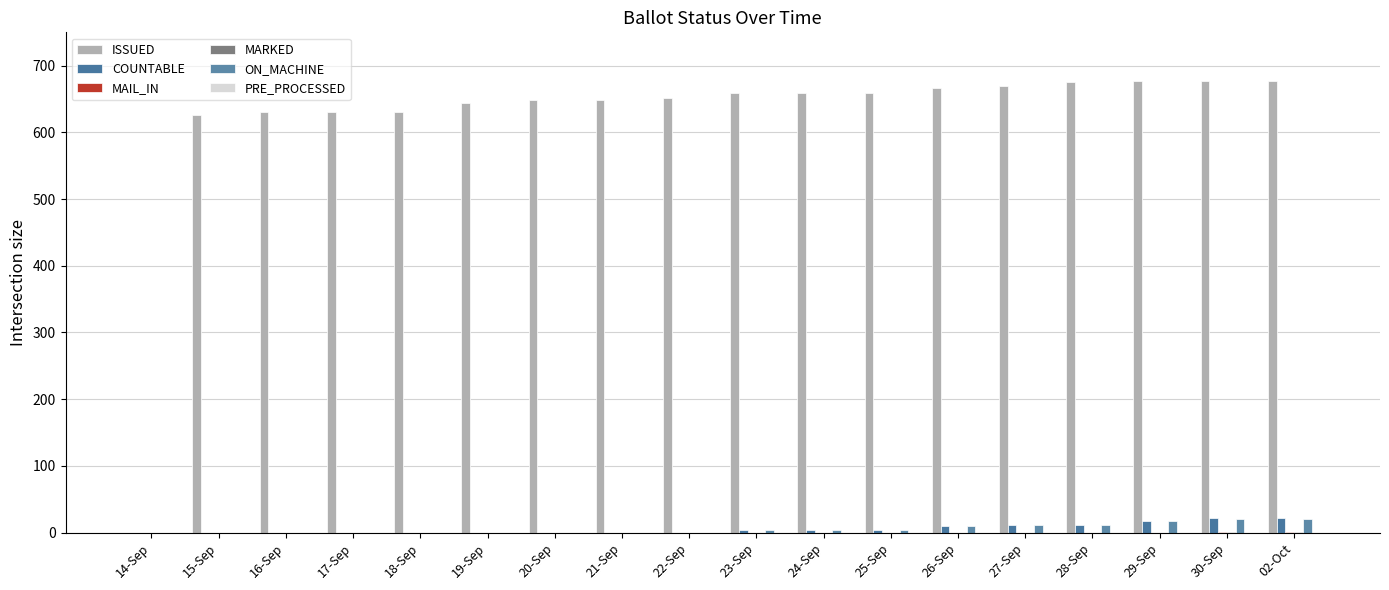

Rank the series at 27-Sep from lowest to highest value.

MAIL_IN, MARKED, PRE_PROCESSED, COUNTABLE, ON_MACHINE, ISSUED